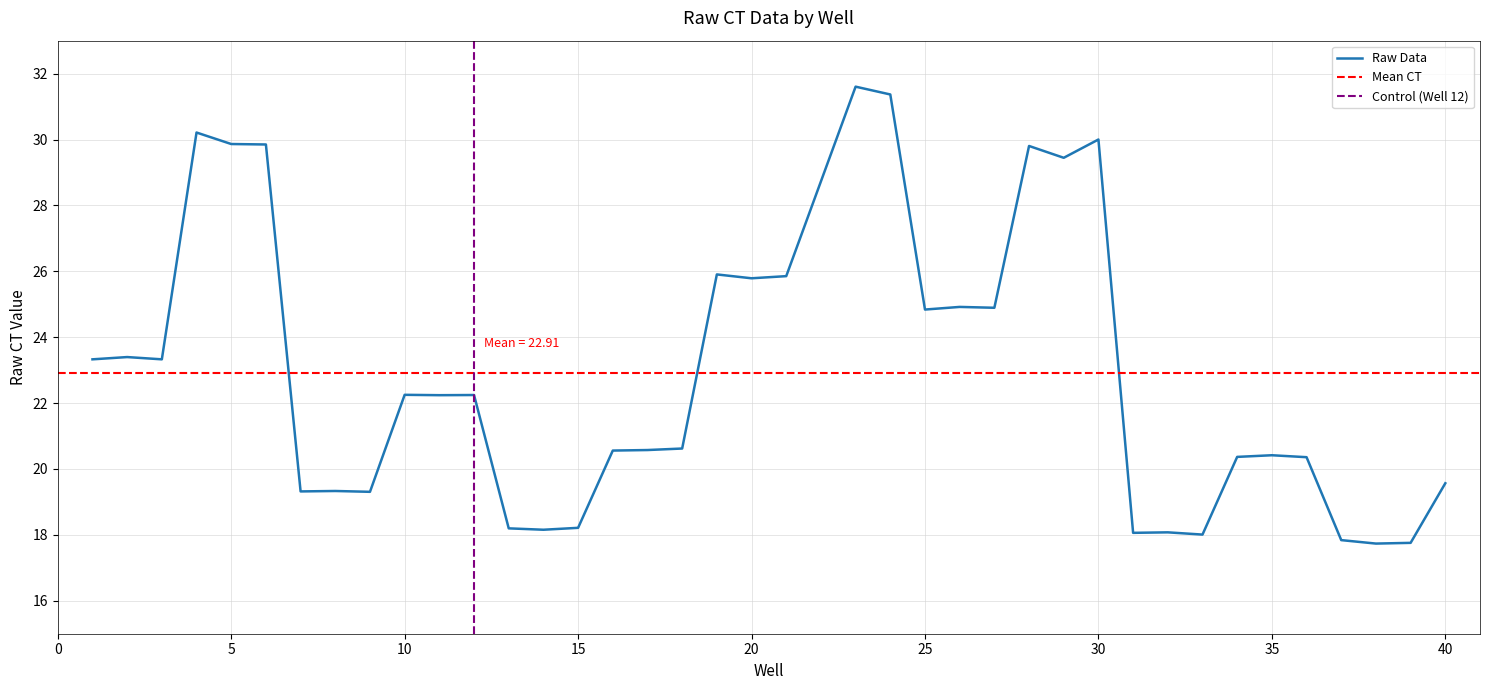

Reading right to left, extract all data points from this chart.

19.6	17.8	17.7	17.8	20.4	20.4	20.4	18.0	18.1	18.1	30.0	29.4	29.8	24.9	24.9	24.8	31.4	31.6	25.9	25.8	25.9	20.6	20.6	20.6	18.2	18.2	18.2	22.2	22.2	22.3	19.3	19.3	19.3	29.8	29.9	30.2	23.3	23.4	23.3